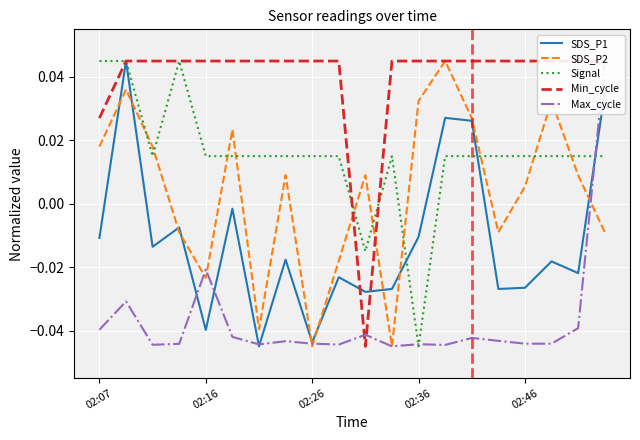

Where do Max_cycle and Min_cycle first cross each other?

9 and 10